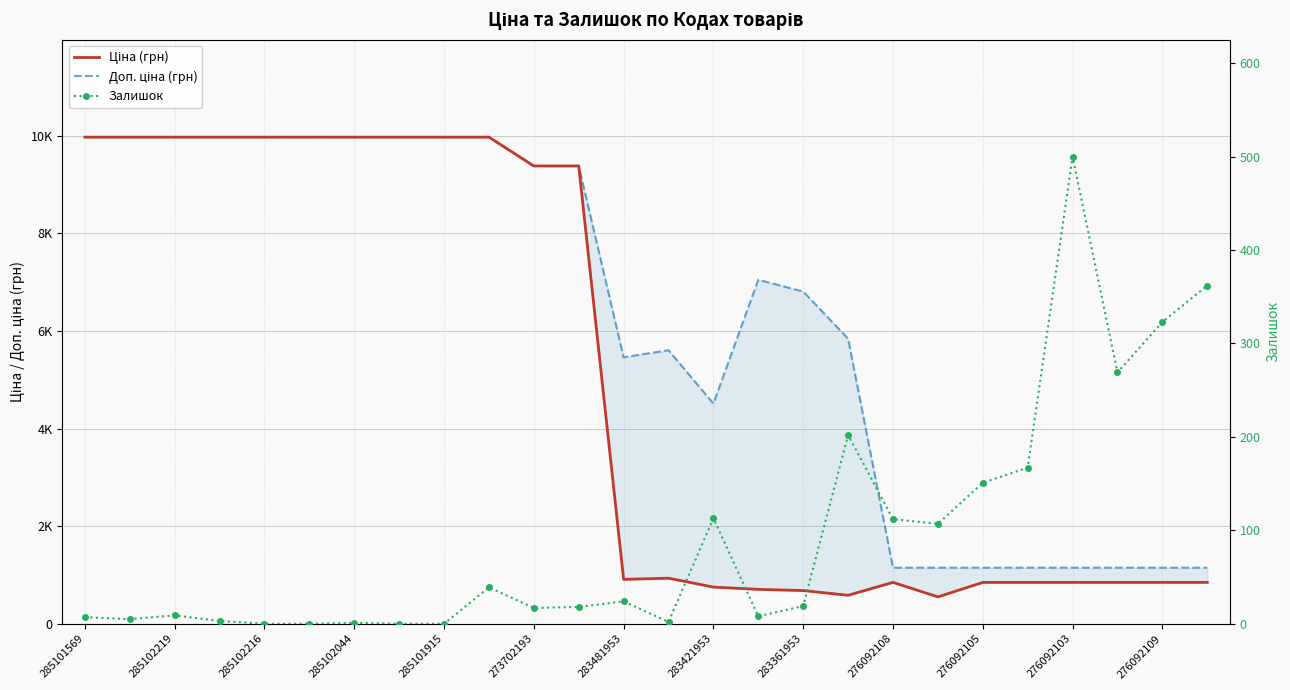

True or false: Доп. ціна (грн) has a value of 1149.7 at 19.

True